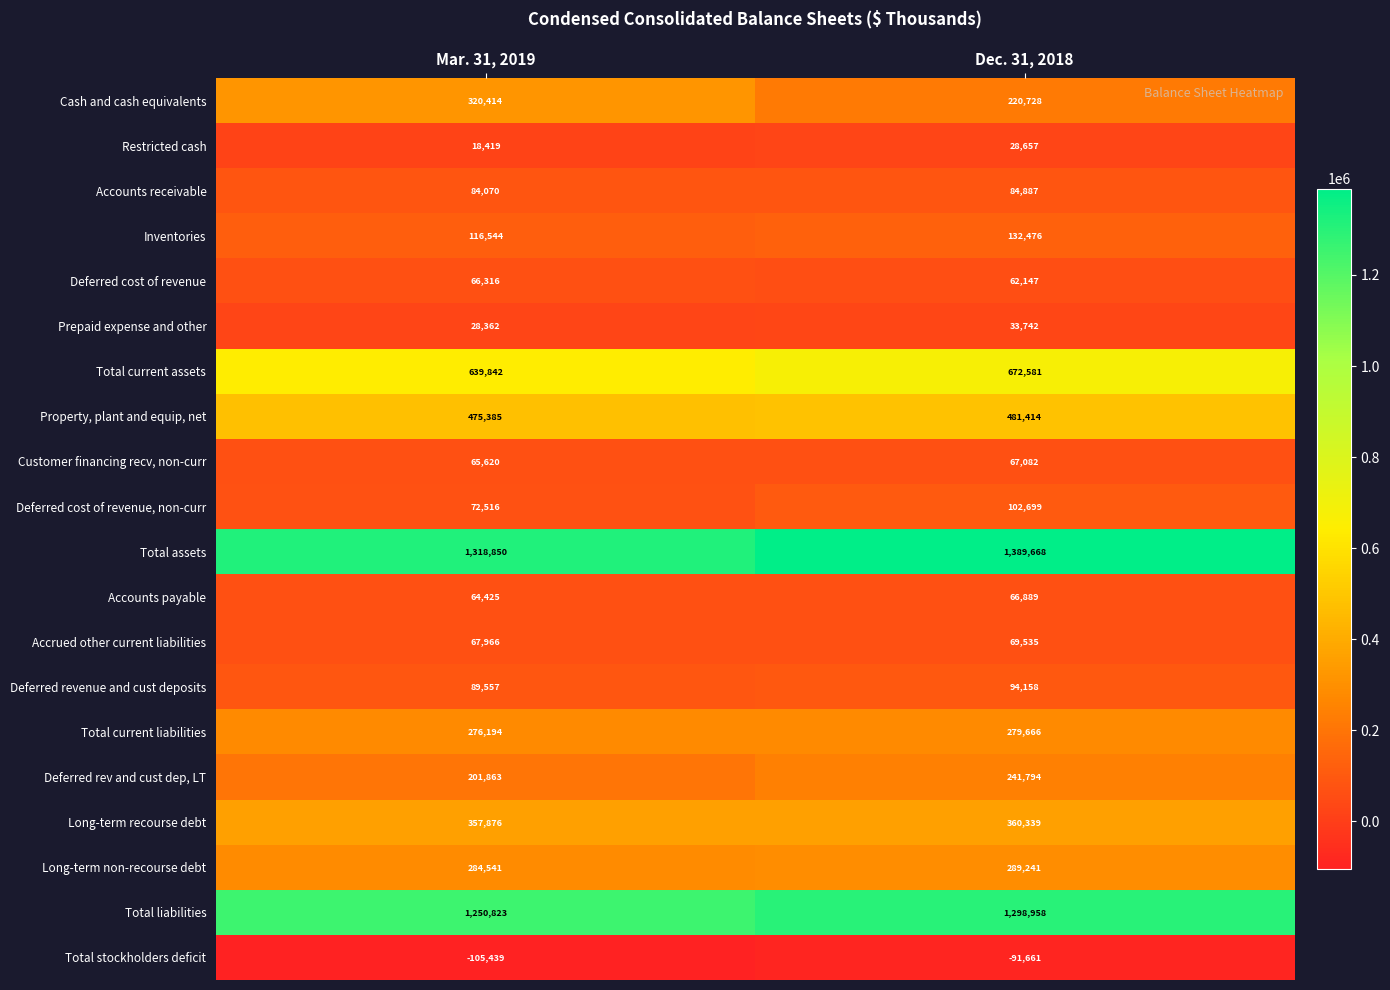

At which label is Deferred rev and cust dep, LT closest to 221828?

Mar. 31, 2019